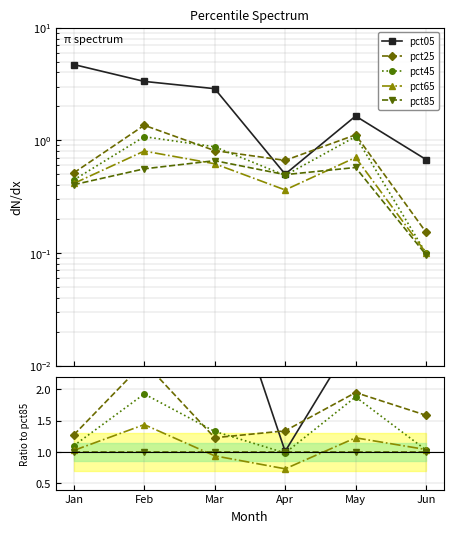

How many data points in pct45 are above 1?

5